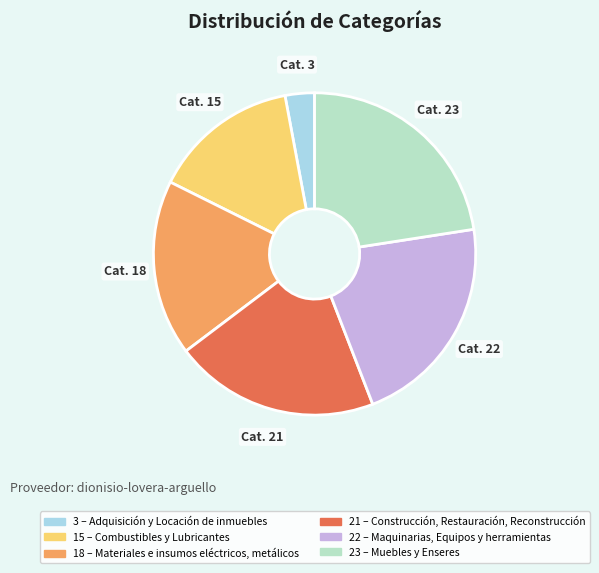

Count the number of slices in the pie.

6